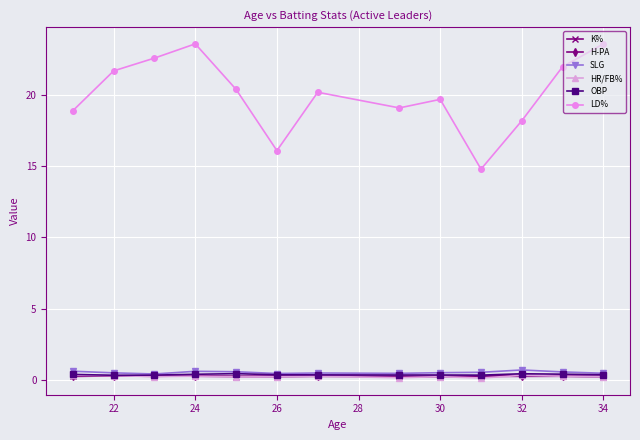

What is the average value of the LD% series?

20.1